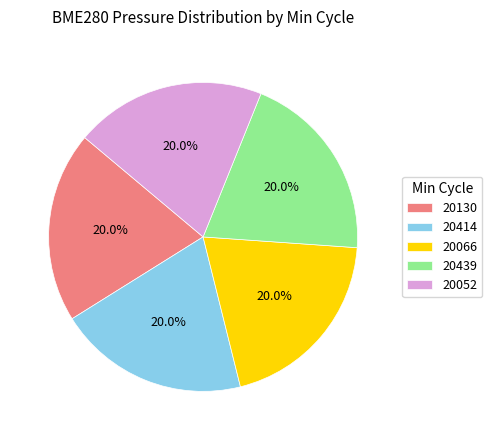

Approximately how many times larger is the value at 20414 compared to 20130?

1.0